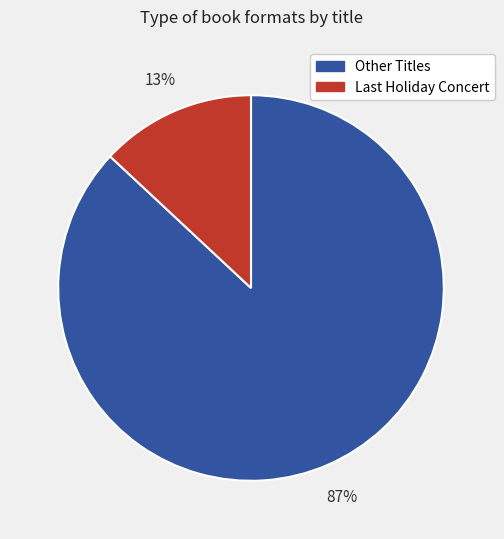

Is there any slice that represents more than half of the pie?

Yes